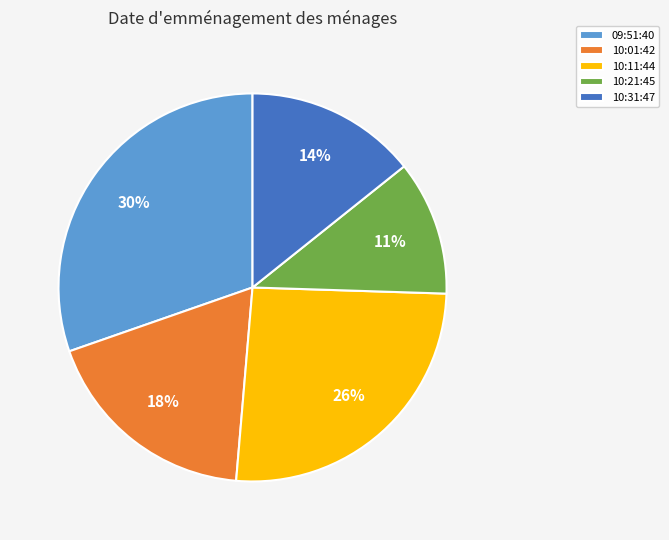

To the nearest percent, what is the average slice percentage?

20%